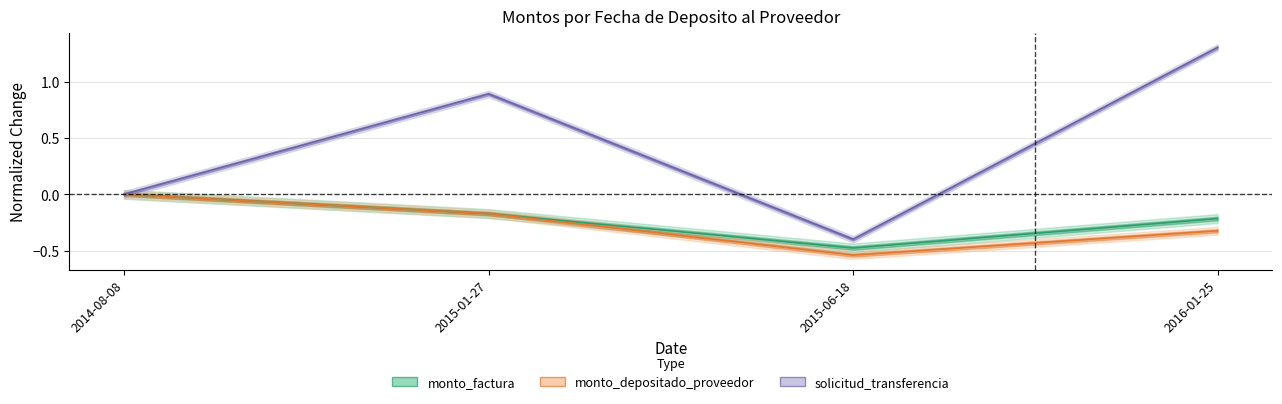

Reading left to right, extract all data points from this chart.

monto_factura: 0.0	-0.2	-0.5	-0.2
monto_depositado_proveedor: 0.0	-0.2	-0.5	-0.3
solicitud_transferencia: 0.0	0.9	-0.4	1.3